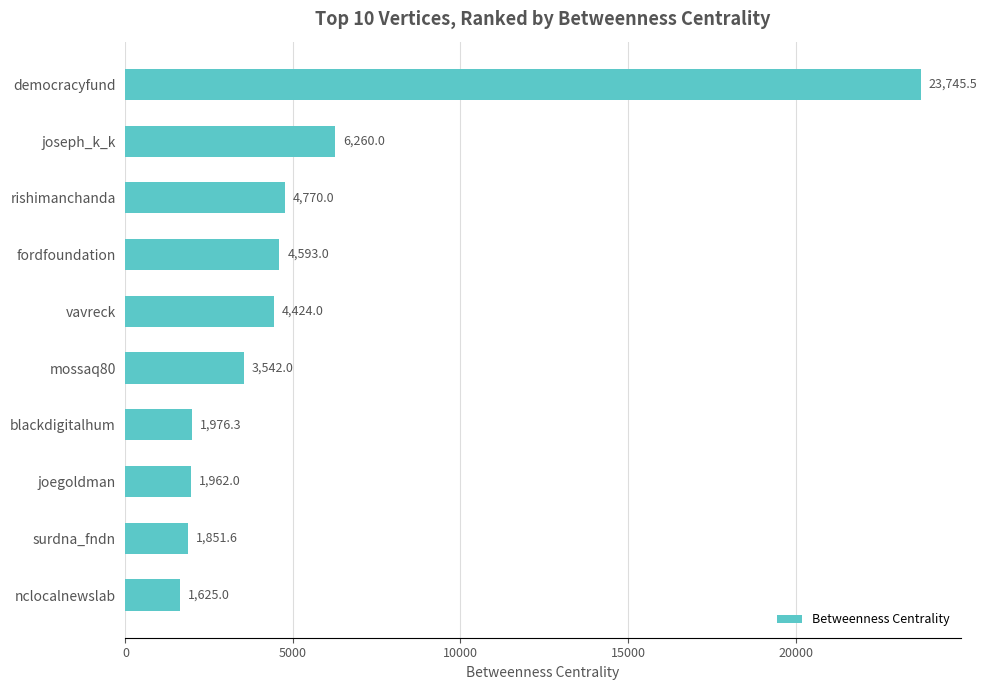

Reading bottom to top, list all the values displayed in this chart.

nclocalnewslab=1625.0	surdna_fndn=1851.6	joegoldman=1962.0	blackdigitalhum=1976.3	mossaq80=3542.0	vavreck=4424.0	fordfoundation=4593.0	rishimanchanda=4770.0	joseph_k_k=6260.0	democracyfund=23745.5